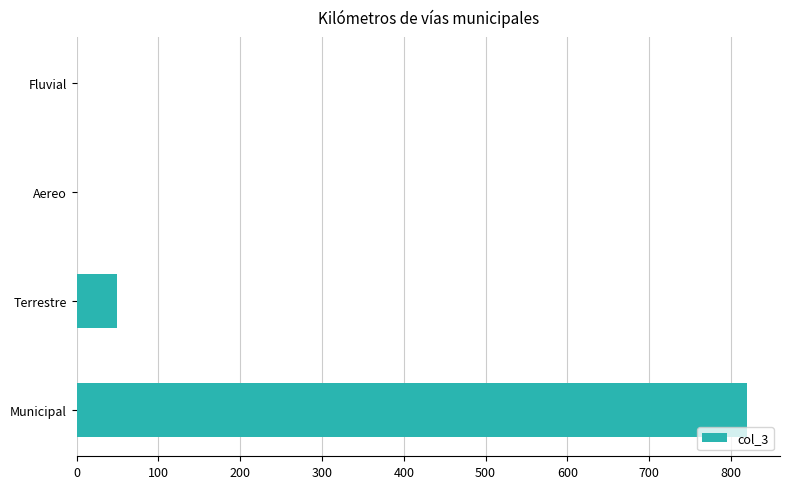

Are the bars horizontal?

Yes